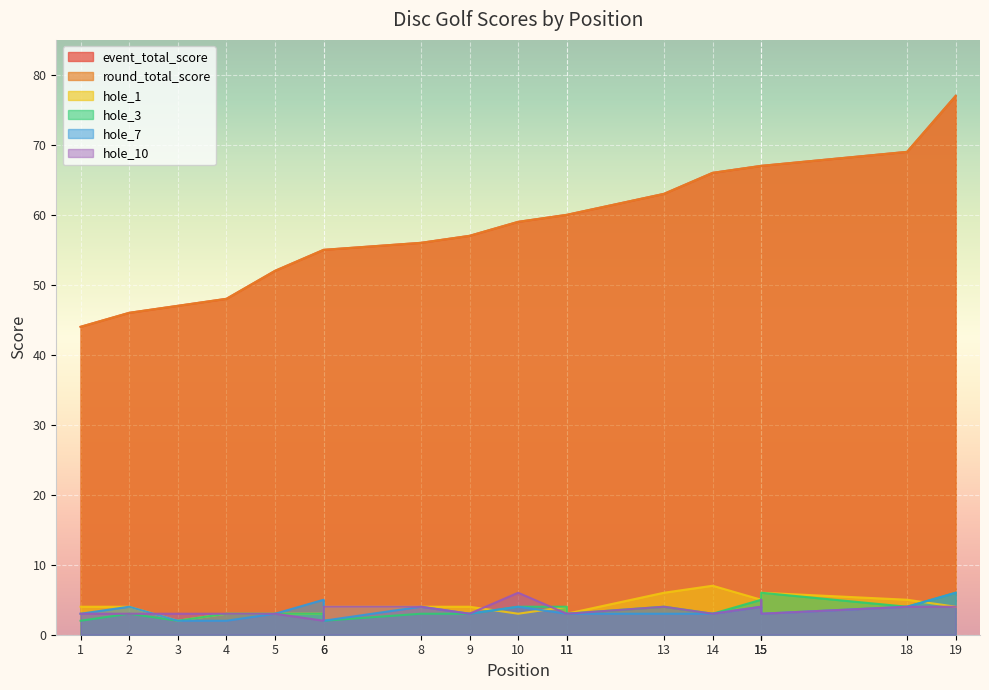

Read the hole_3 value at 13.

4